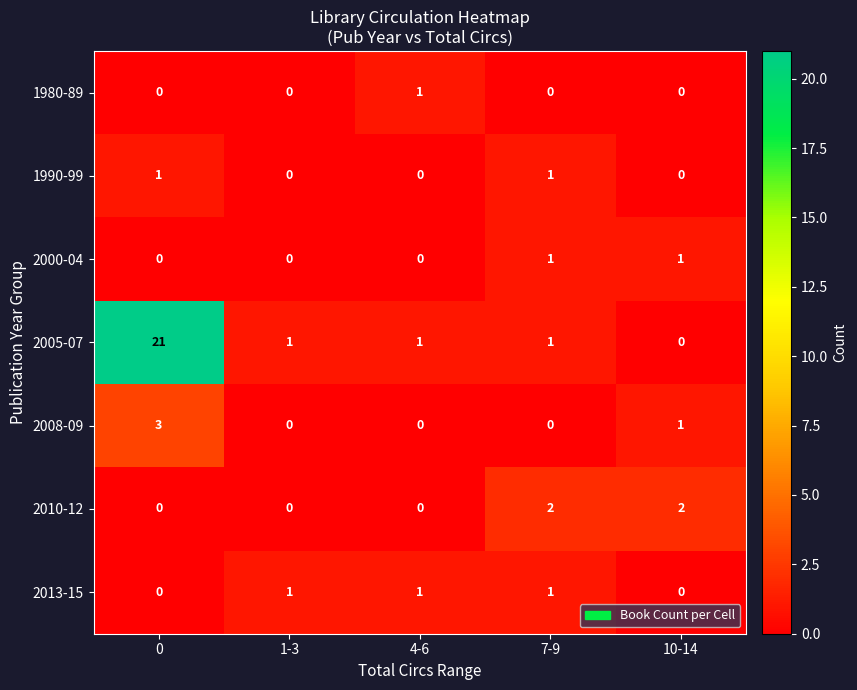

Which series has the largest range (max minus min)?

2005-07